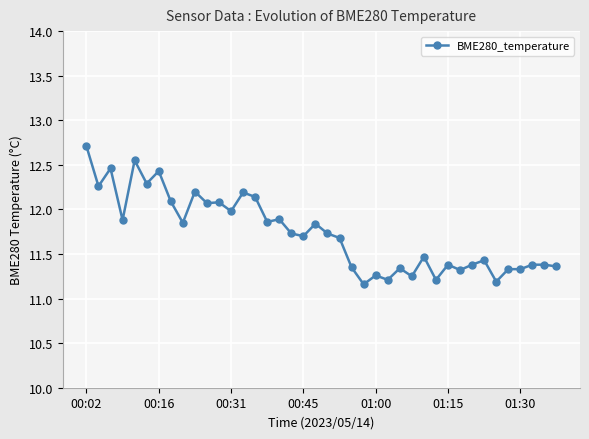

What is the average value?

11.7